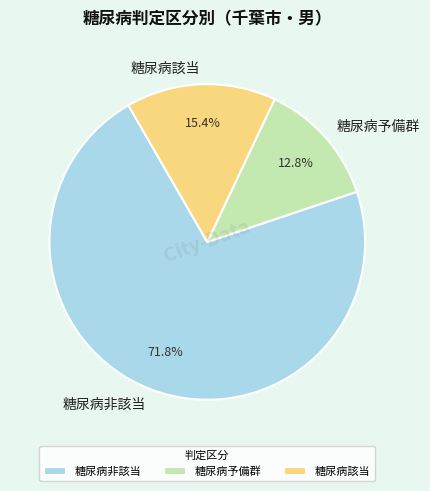

What percentage is the 糖尿病非該当 slice, to the nearest percent?

72%